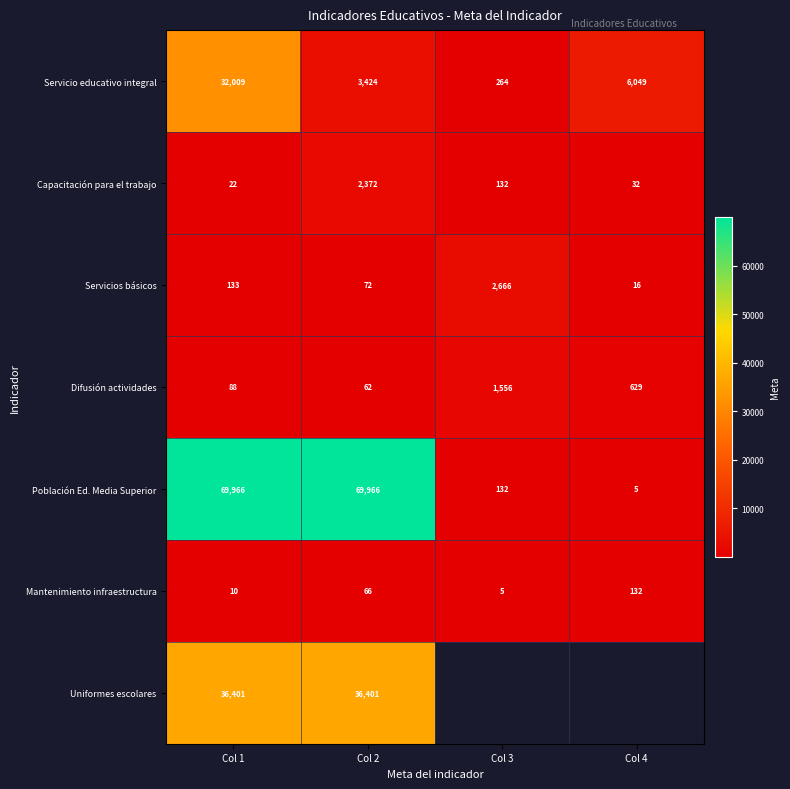

Is it true that Población Ed. Media Superior equals 69966 at Col 1?

True